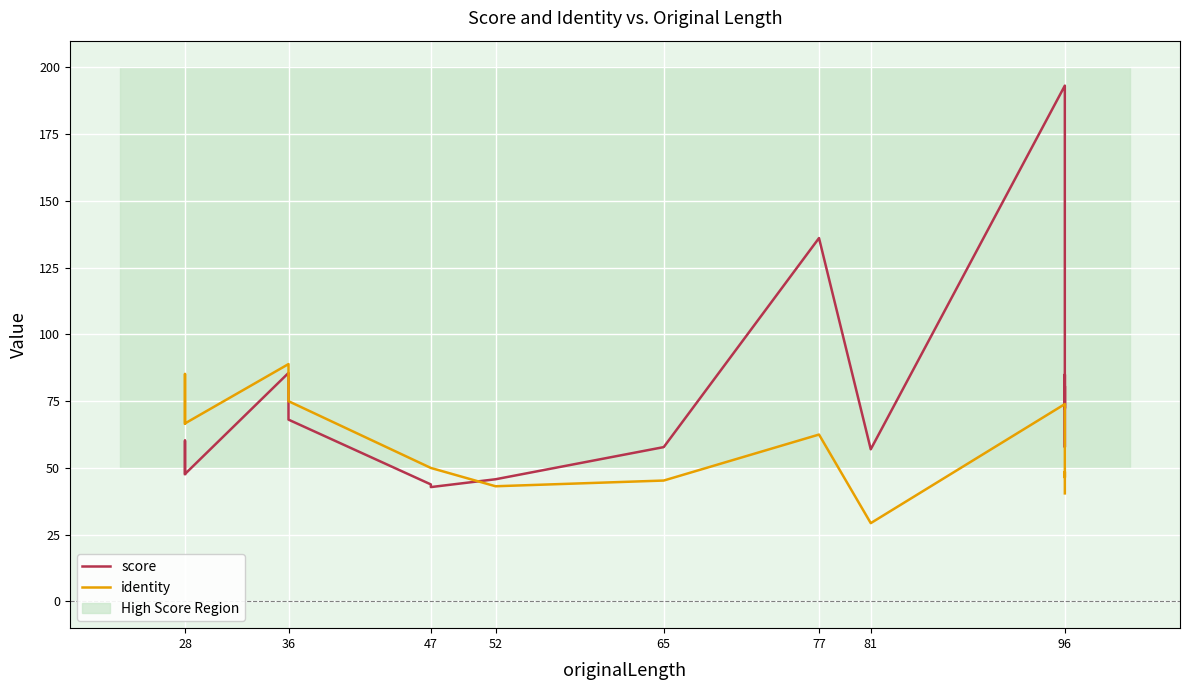

How many categories are shown in the chart?

20